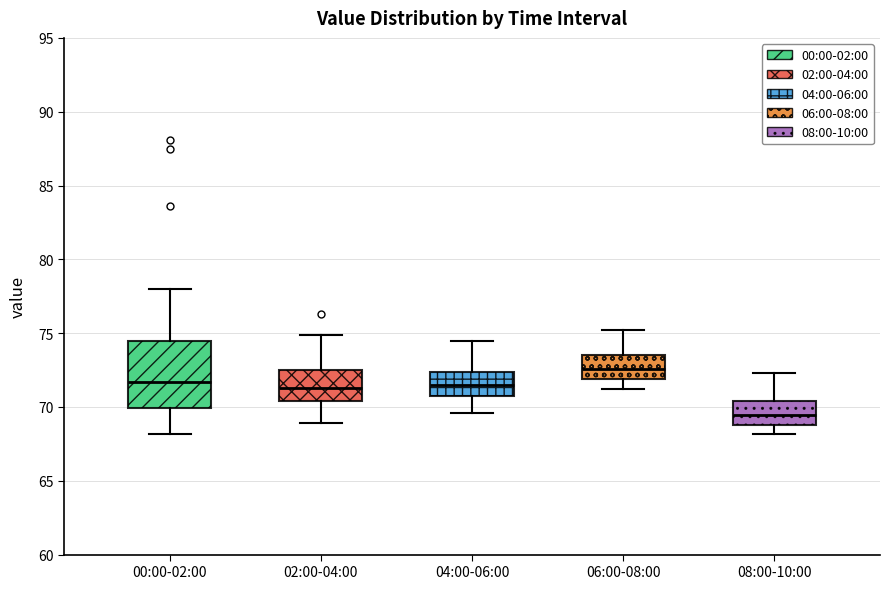

Reading left to right, read every box against the y-axis: the position of its median line, the range the box covers, and the ends of its whiskers. The values are not printed on the chart, so give them approximately, as read against the axis.

00:00-02:00: median 71.5, box 70.0 to 74.5, whiskers 68.0 to 78.0
02:00-04:00: median 71.5, box 70.5 to 72.5, whiskers 69.0 to 75.0
04:00-06:00: median 71.5, box 71.0 to 72.5, whiskers 69.5 to 74.5
06:00-08:00: median 72.5, box 72.0 to 73.5, whiskers 71.0 to 75.0
08:00-10:00: median 69.5, box 69.0 to 70.5, whiskers 68.0 to 72.5